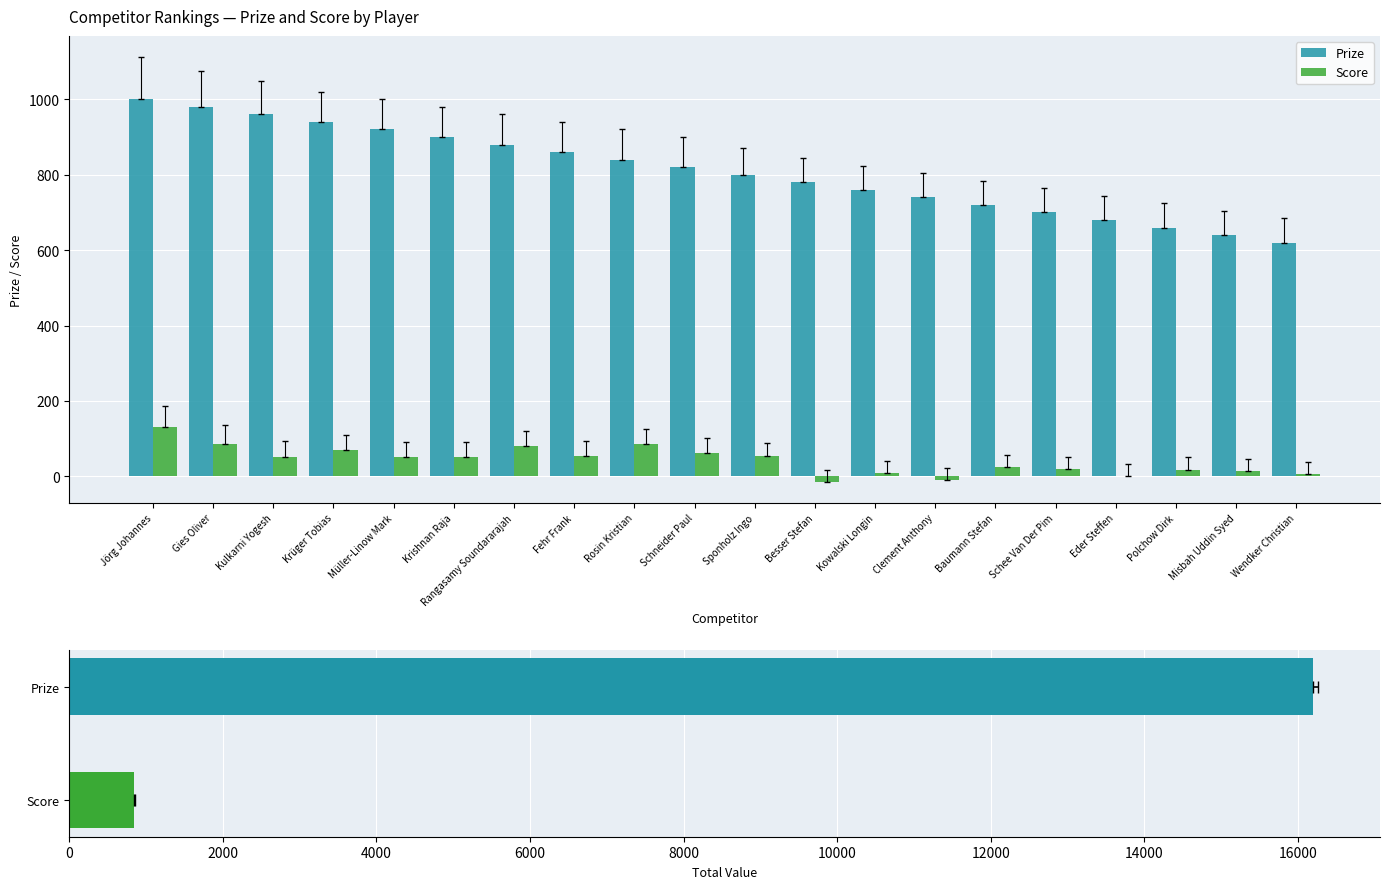

Where is Score nearest to the value 58?

Schneider Paul